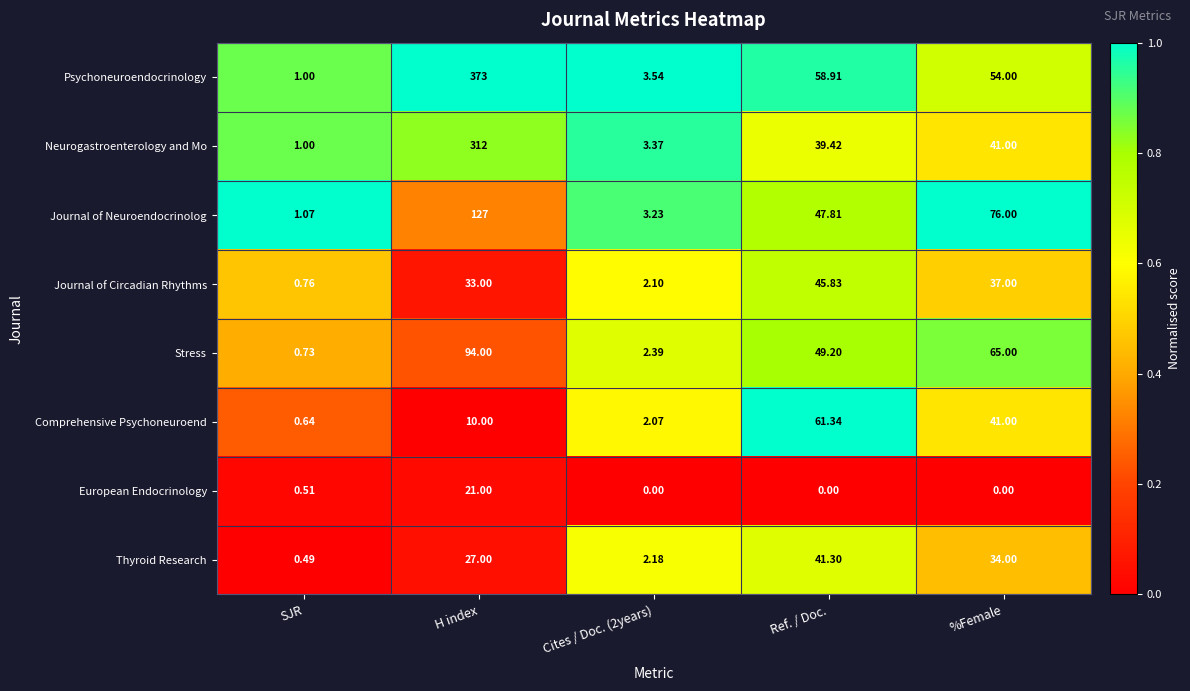

Which category has the lowest value in the Thyroid Research series?

SJR